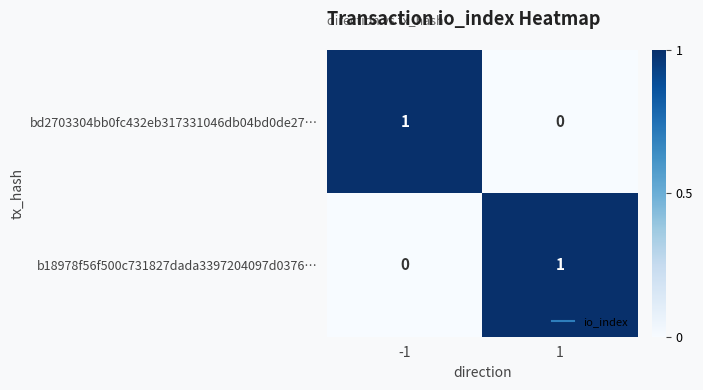

What is the spread (max minus min) of values at -1?

1